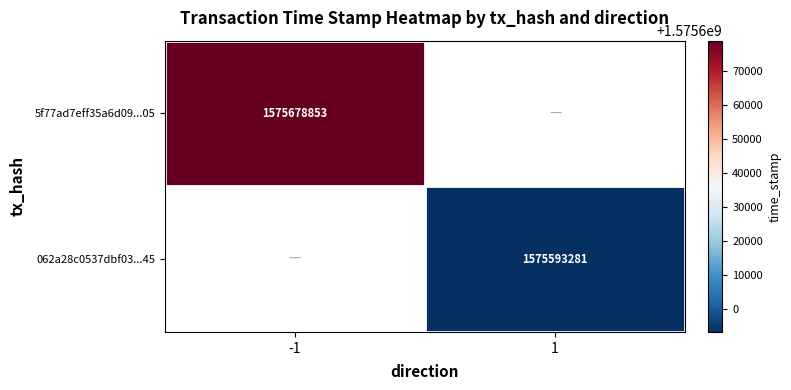

The 5f77ad7eff35a6d09...05 series shows 2354808680 at -1. True or false?

False